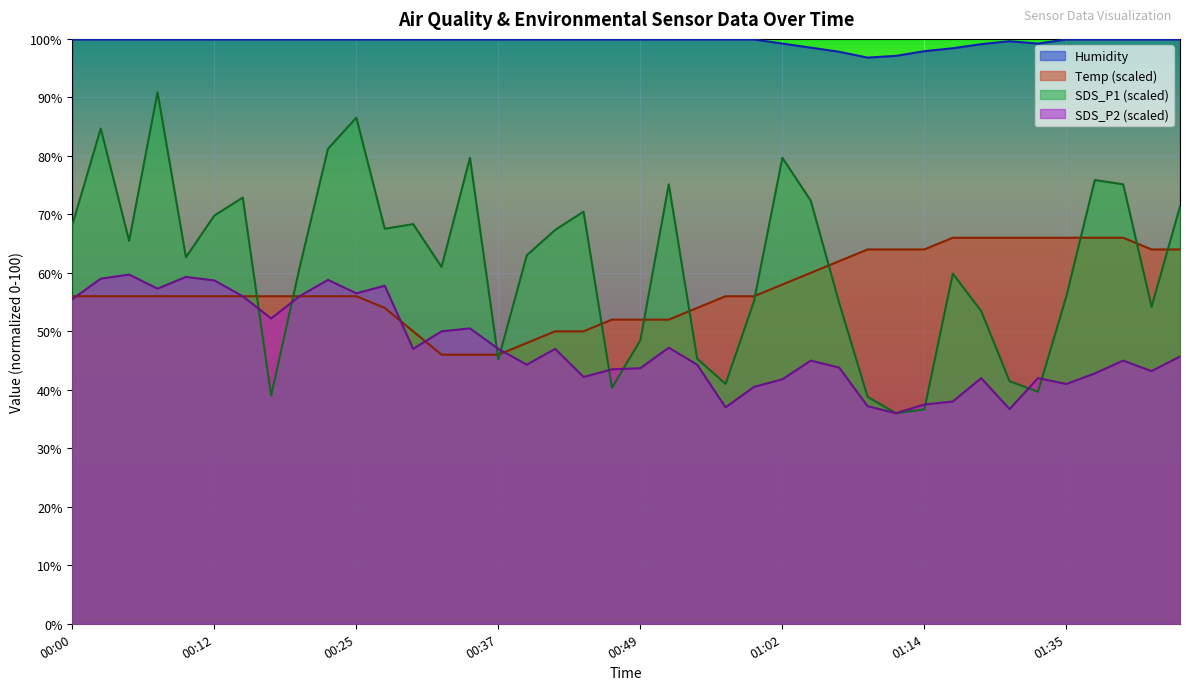

What is the total value across all series at 01:22?

262.3